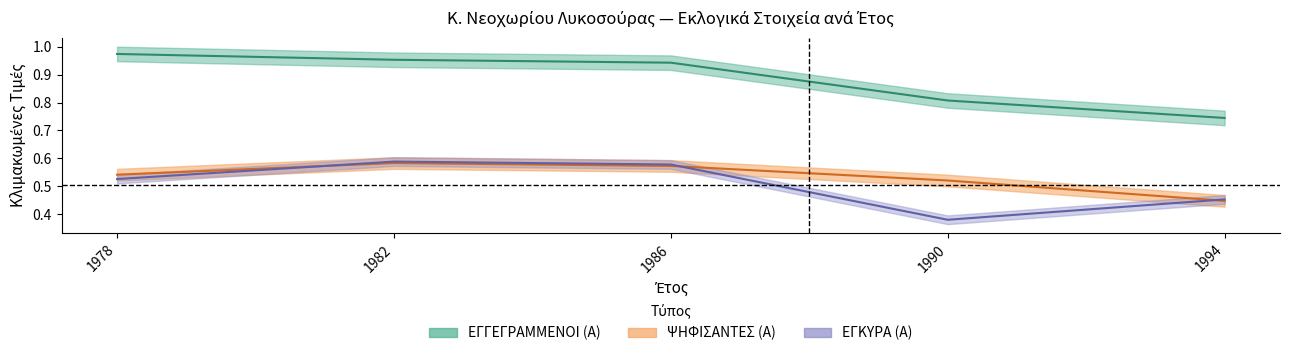

Is the value of ΕΓΚΥΡΑ (Α) at 1982 greater than the value of ΕΓΓΕΓΡΑΜΜΕΝΟΙ (Α) at 1994?

No